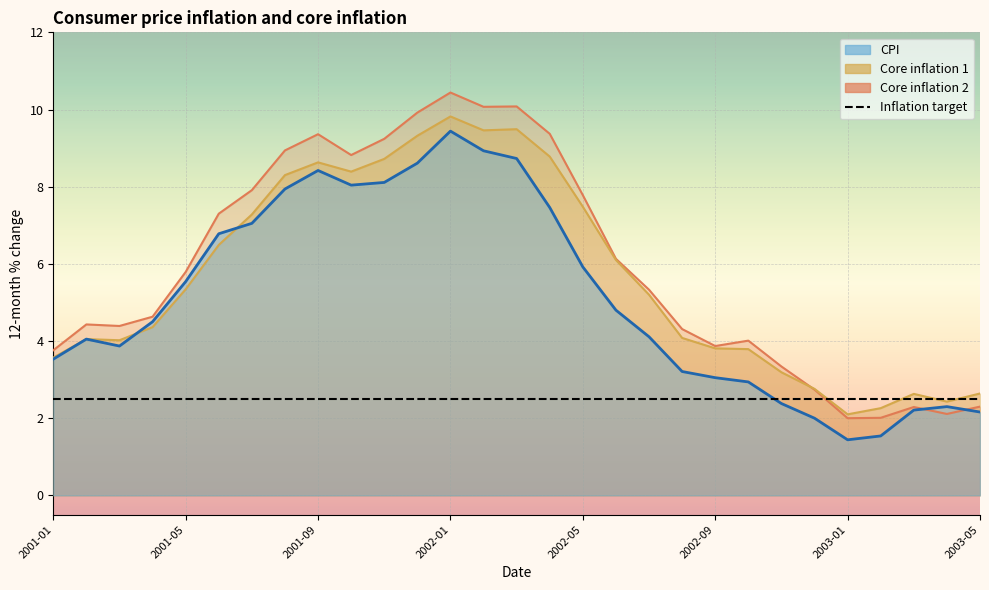

Reading right to left, list all the values displayed in this chart.

CPI: 2003-05=2.2	2003-04=2.3	2003-03=2.2	2003-02=1.5	2003-01=1.4	2002-12=2.0	2002-11=2.4	2002-10=2.9	2002-09=3.0	2002-08=3.2	2002-07=4.1	2002-06=4.8	2002-05=5.9	2002-04=7.5	2002-03=8.7	2002-02=8.9	2002-01=9.4	2001-12=8.6	2001-11=8.1	2001-10=8.0	2001-09=8.4	2001-08=7.9	2001-07=7.0	2001-06=6.8	2001-05=5.5	2001-04=4.5	2001-03=3.9	2001-02=4.0	2001-01=3.5
Core inflation 1: 2003-05=2.6	2003-04=2.4	2003-03=2.6	2003-02=2.3	2003-01=2.1	2002-12=2.8	2002-11=3.2	2002-10=3.8	2002-09=3.8	2002-08=4.1	2002-07=5.2	2002-06=6.1	2002-05=7.5	2002-04=8.8	2002-03=9.5	2002-02=9.5	2002-01=9.8	2001-12=9.3	2001-11=8.7	2001-10=8.4	2001-09=8.6	2001-08=8.3	2001-07=7.3	2001-06=6.5	2001-05=5.3	2001-04=4.4	2001-03=4.0	2001-02=4.0	2001-01=3.6
Core inflation 2: 2003-05=2.3	2003-04=2.1	2003-03=2.3	2003-02=2.0	2003-01=2.0	2002-12=2.7	2002-11=3.3	2002-10=4.0	2002-09=3.9	2002-08=4.3	2002-07=5.3	2002-06=6.1	2002-05=7.8	2002-04=9.4	2002-03=10.1	2002-02=10.1	2002-01=10.4	2001-12=9.9	2001-11=9.2	2001-10=8.8	2001-09=9.4	2001-08=8.9	2001-07=7.9	2001-06=7.3	2001-05=5.8	2001-04=4.6	2001-03=4.4	2001-02=4.4	2001-01=3.8